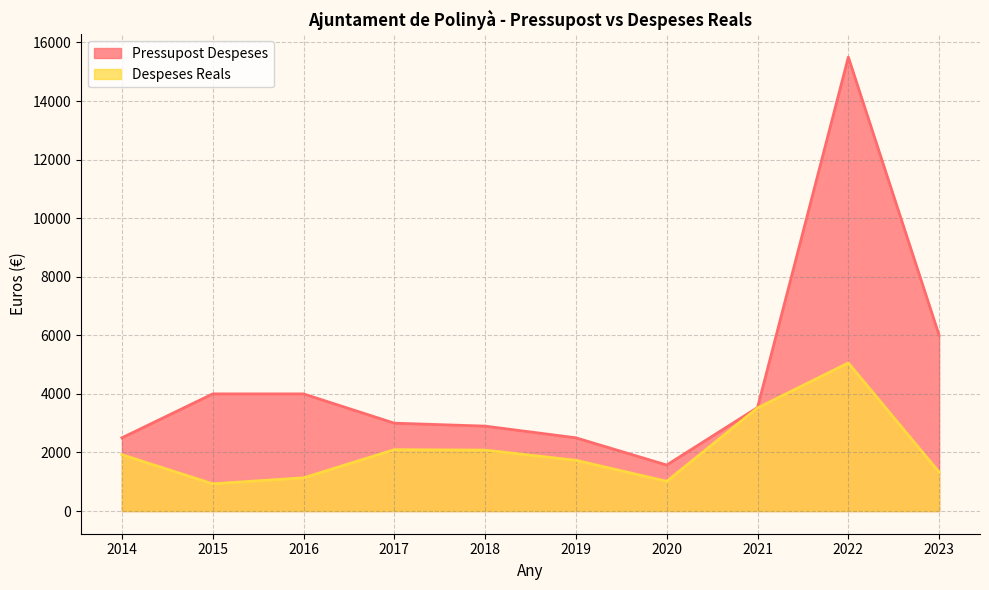

How many data points in Pressupost Despeses are less than 3533?

5